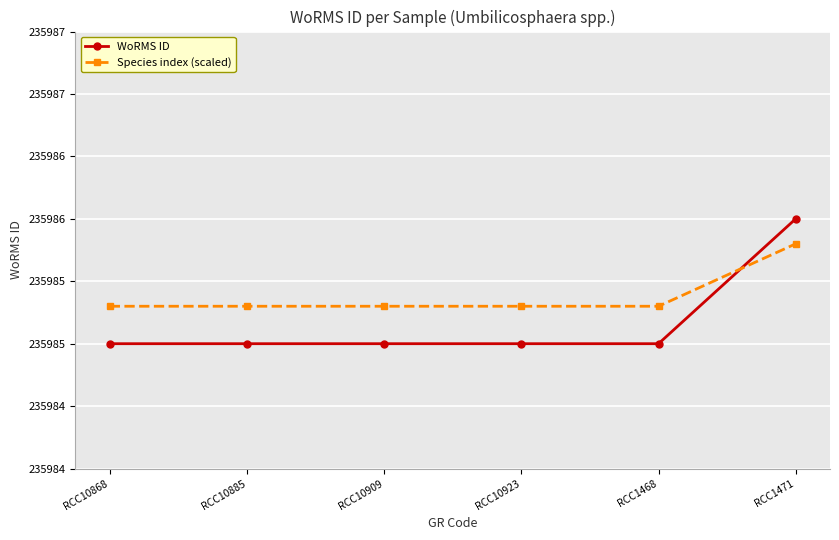

Does the chart have visible grid lines?

Yes